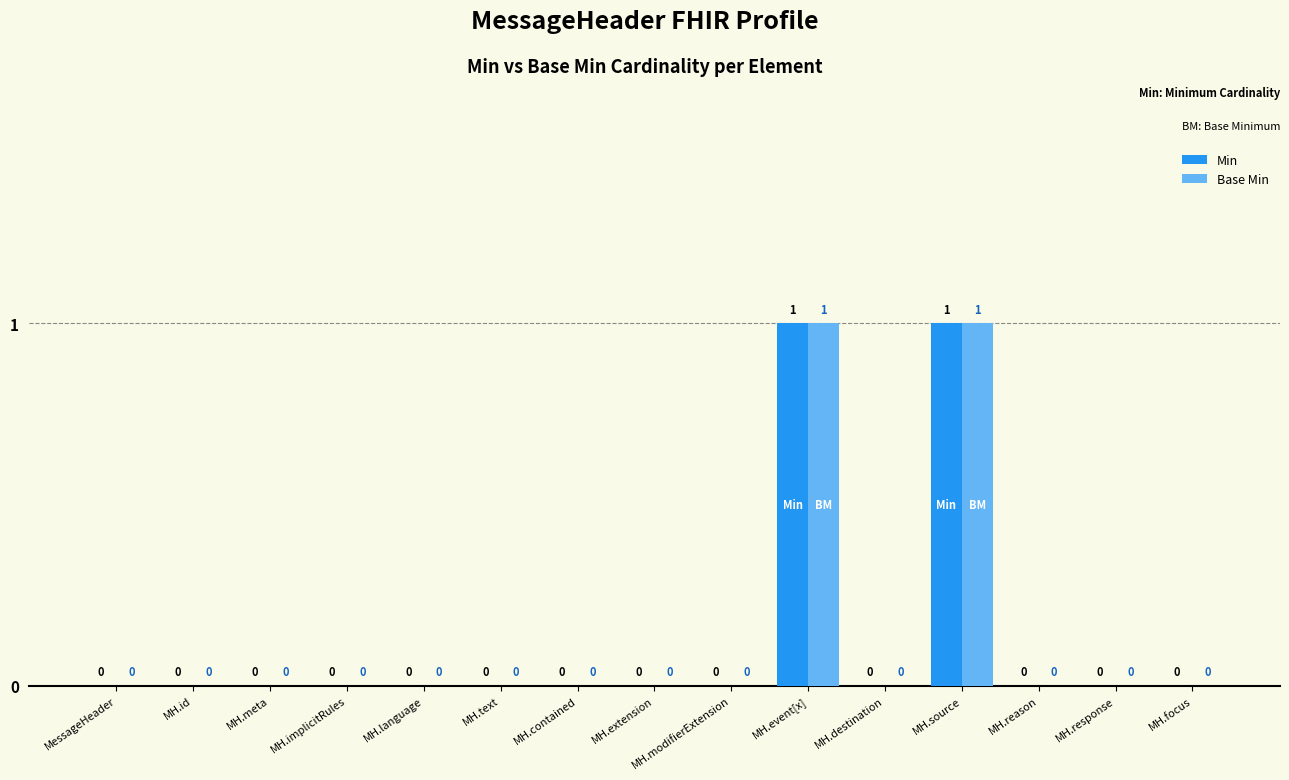

How many Min values are between 0 and 1?

15